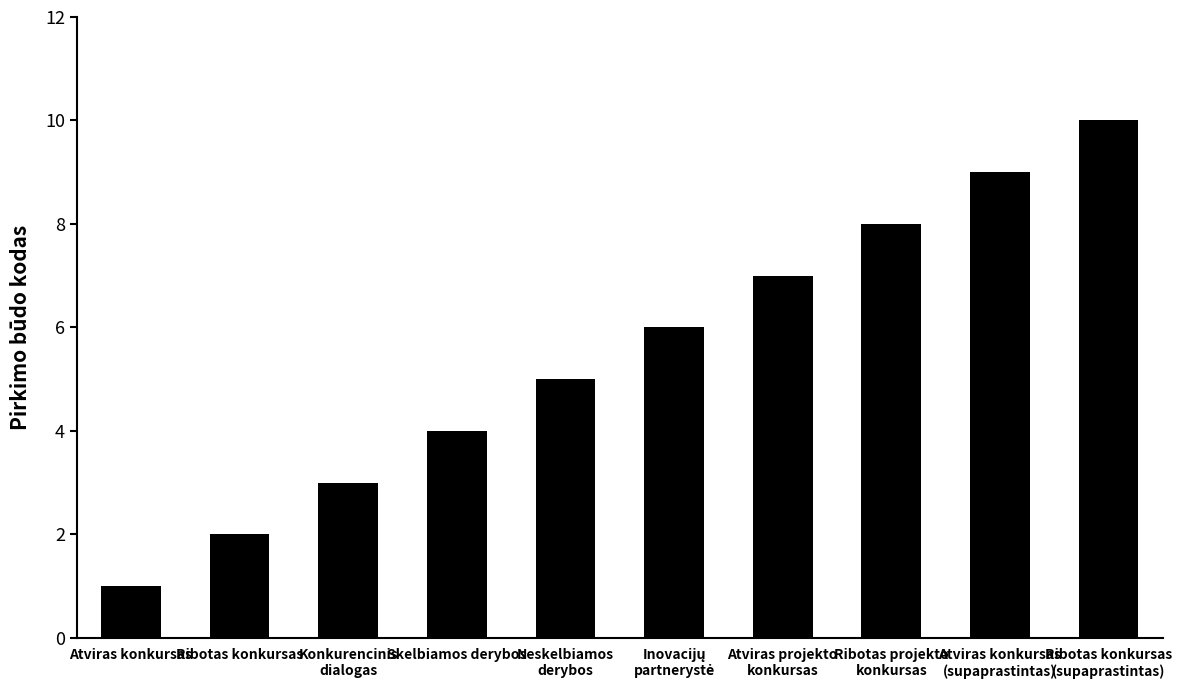

What position from the right is Skelbiamos derybos?

7